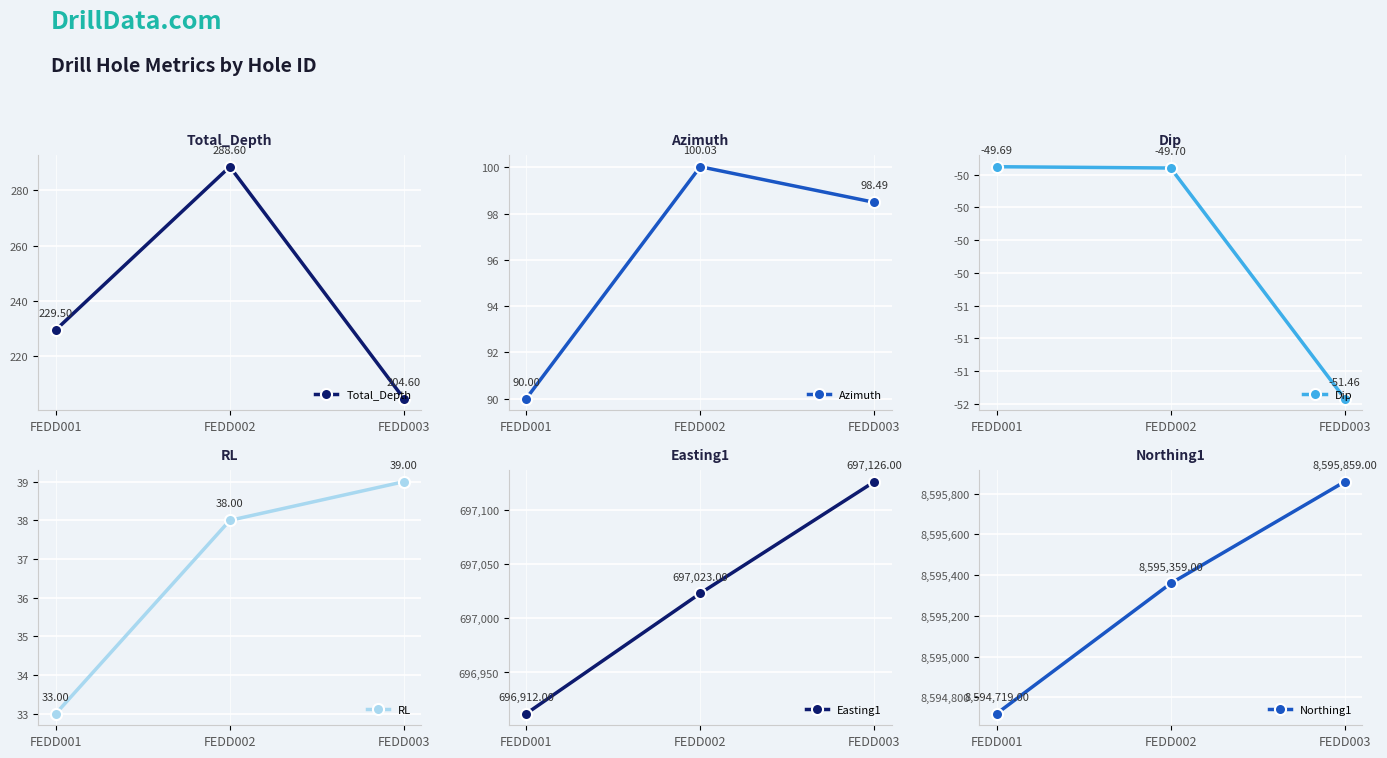

Between FEDD001 and FEDD003, which series saw the biggest shift?

Northing1